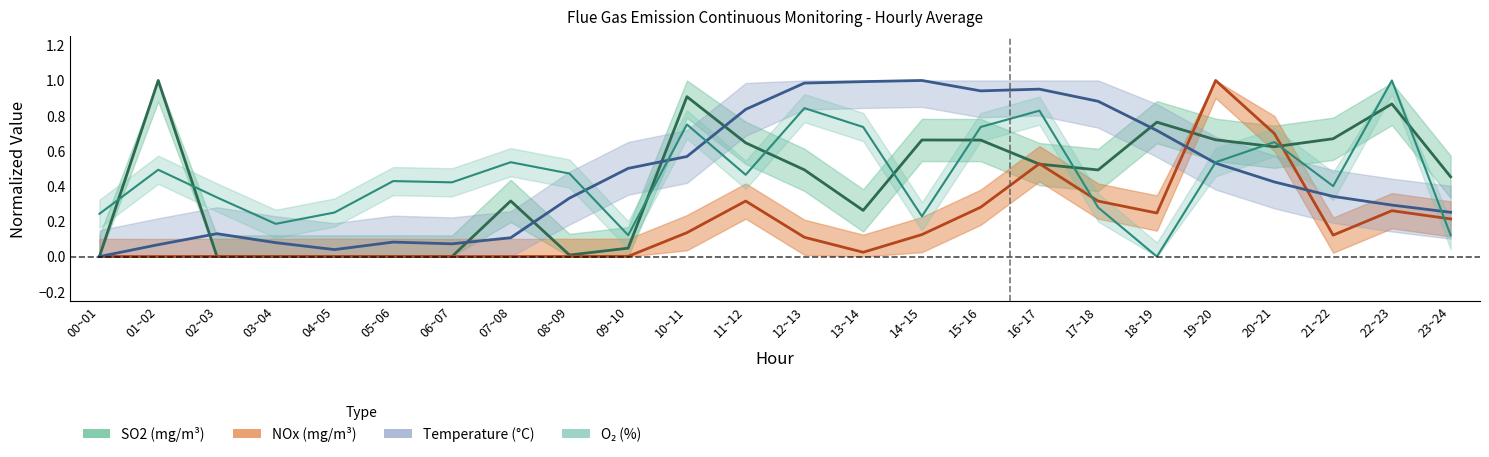

What is the label of the 10th point from the left?

09~10